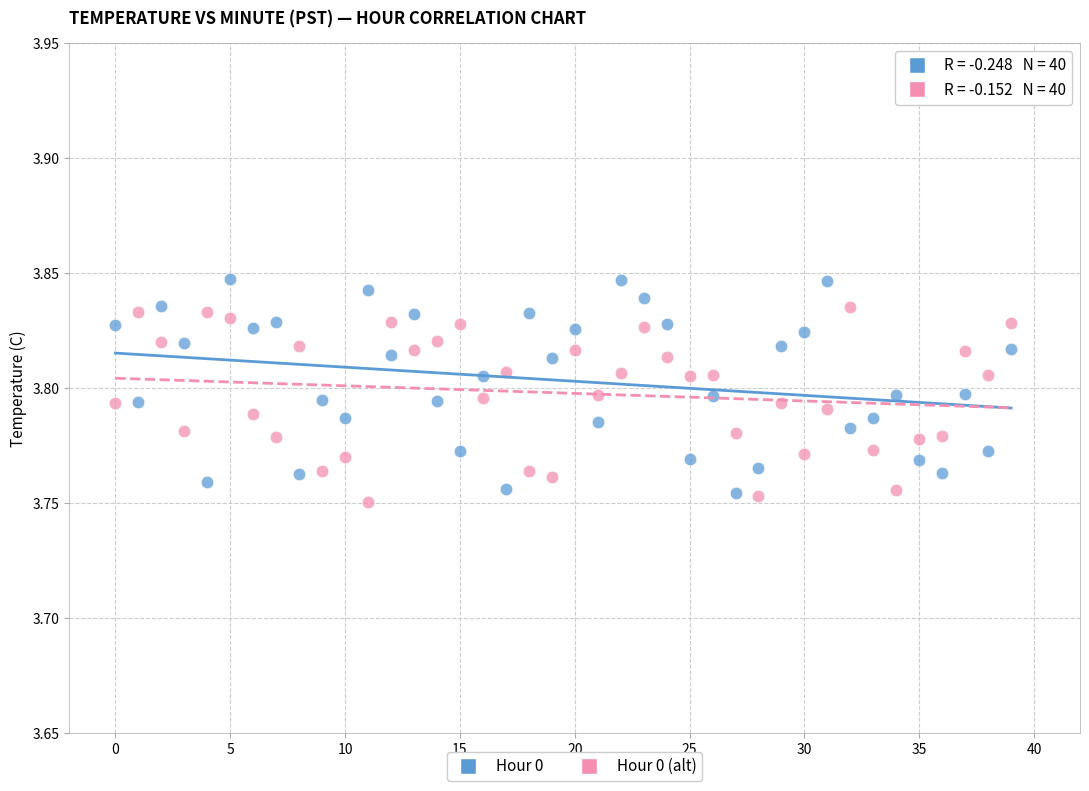

Which series reaches the maximum Y coordinate?

Hour 0